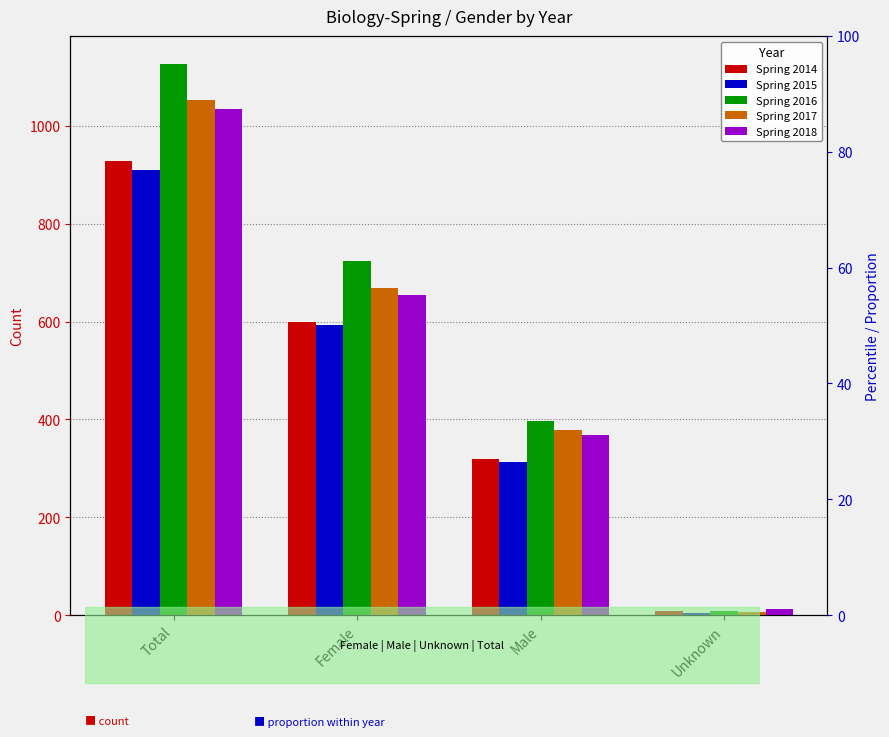

Between Total and Male, which is larger?

Total